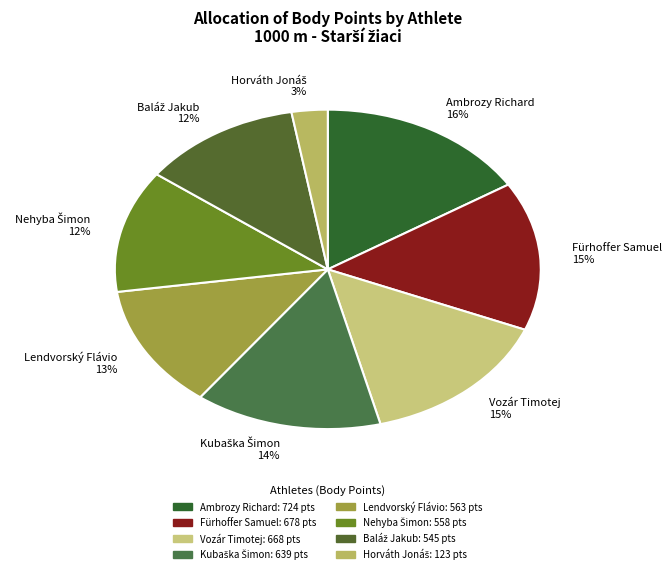

Combined, do Vozár Timotej and Fürhoffer Samuel account for over 50%?

No